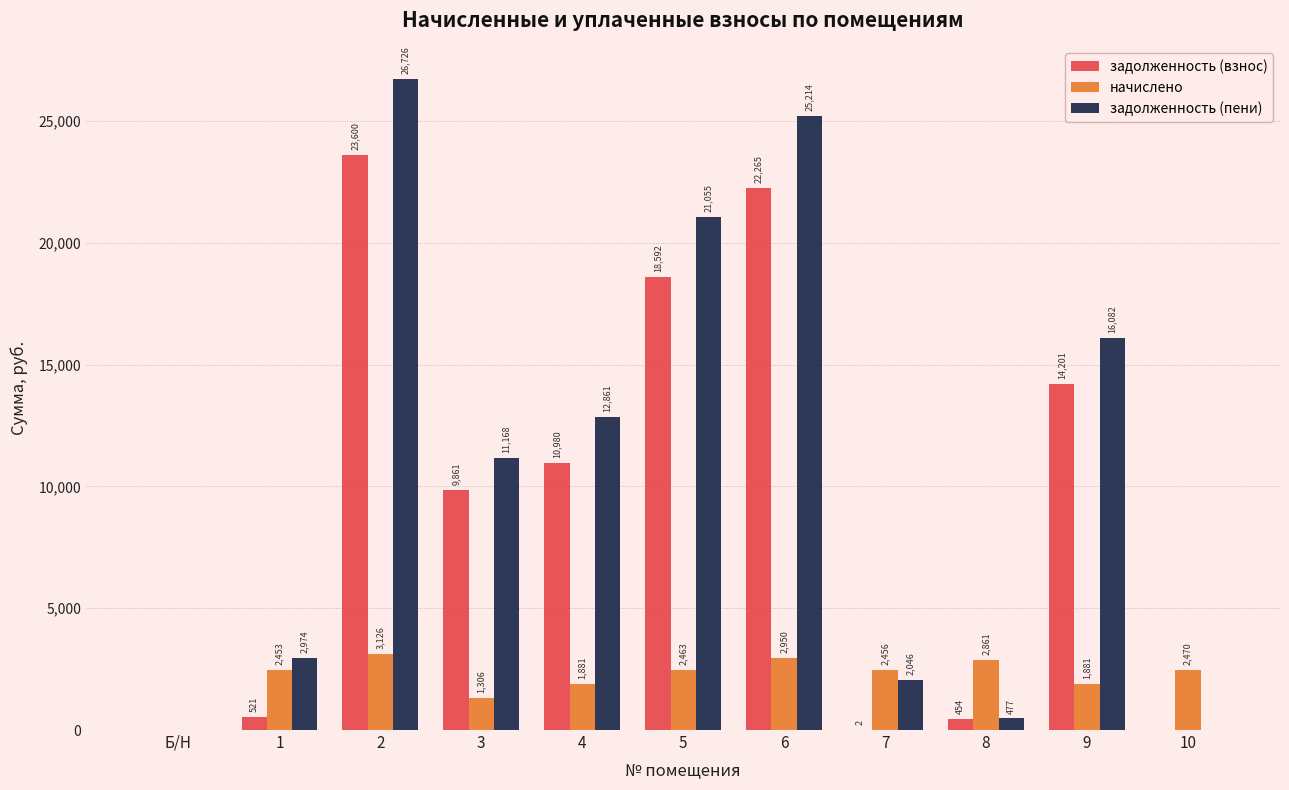

What is the greatest value displayed?

26726.3